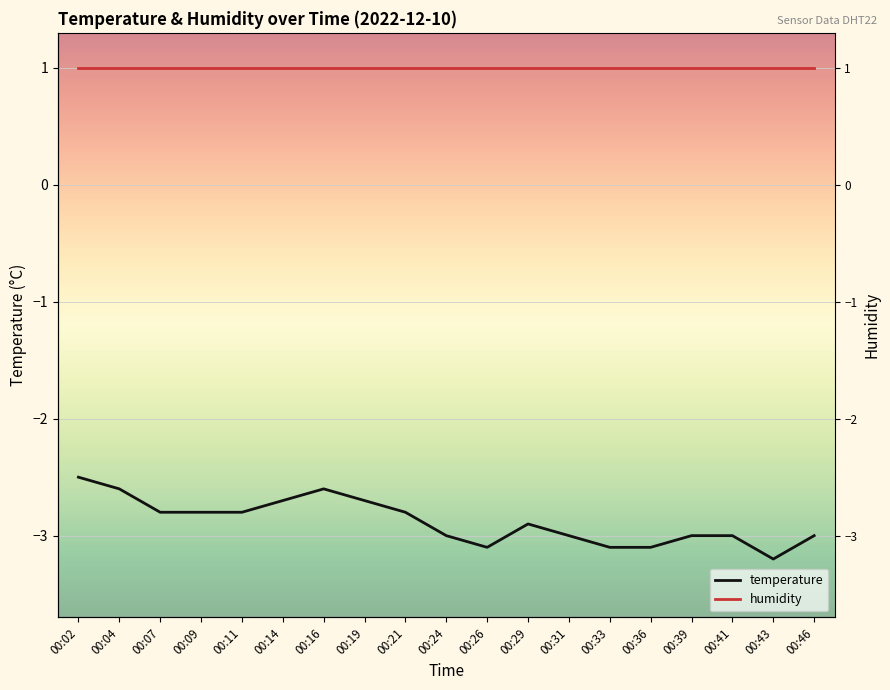

What is the minimum value shown in the chart?

-3.2